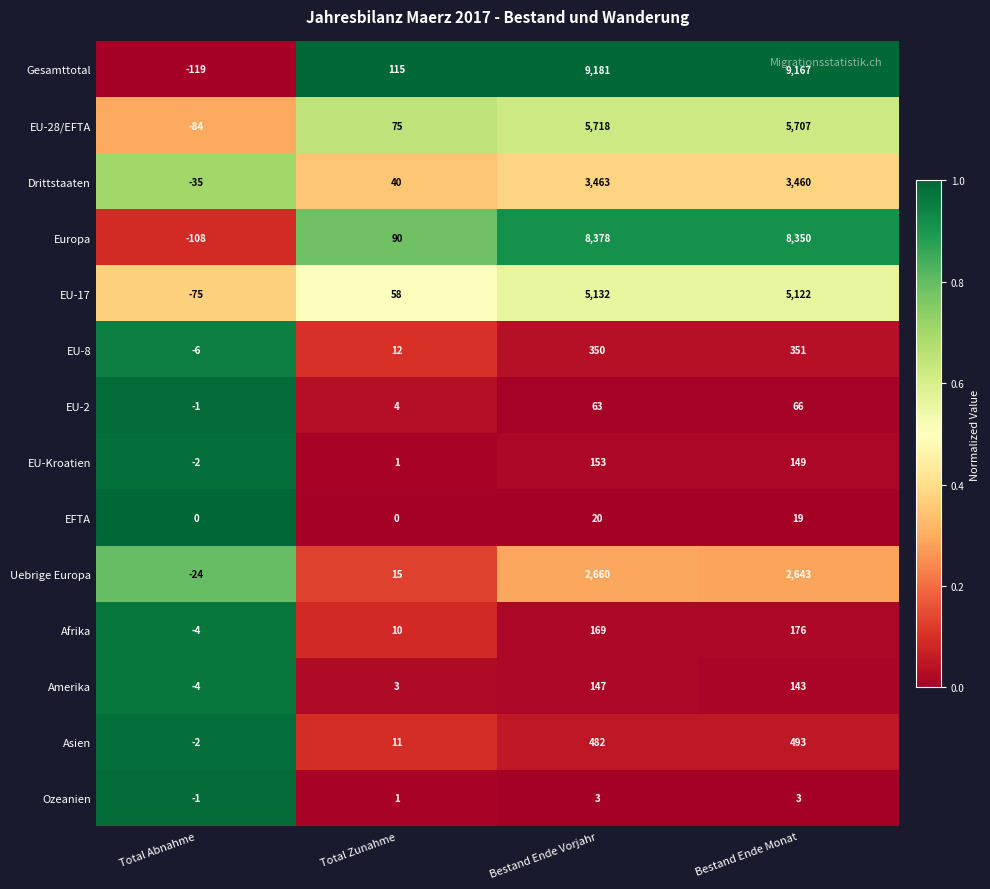

Which series has the largest range (max minus min)?

Gesamttotal